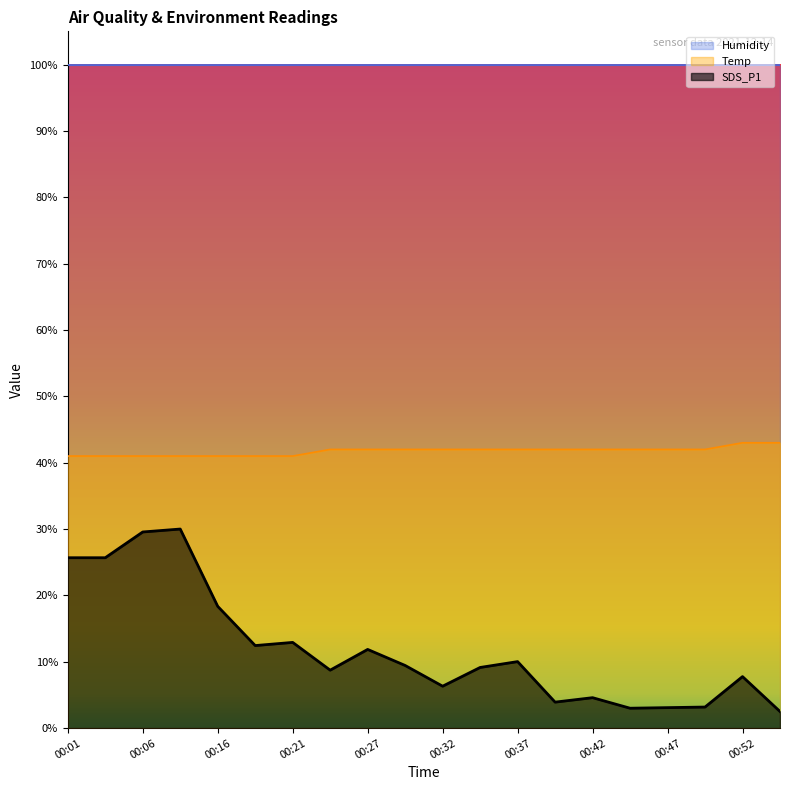

Which label corresponds to the largest value in the chart?

00:52